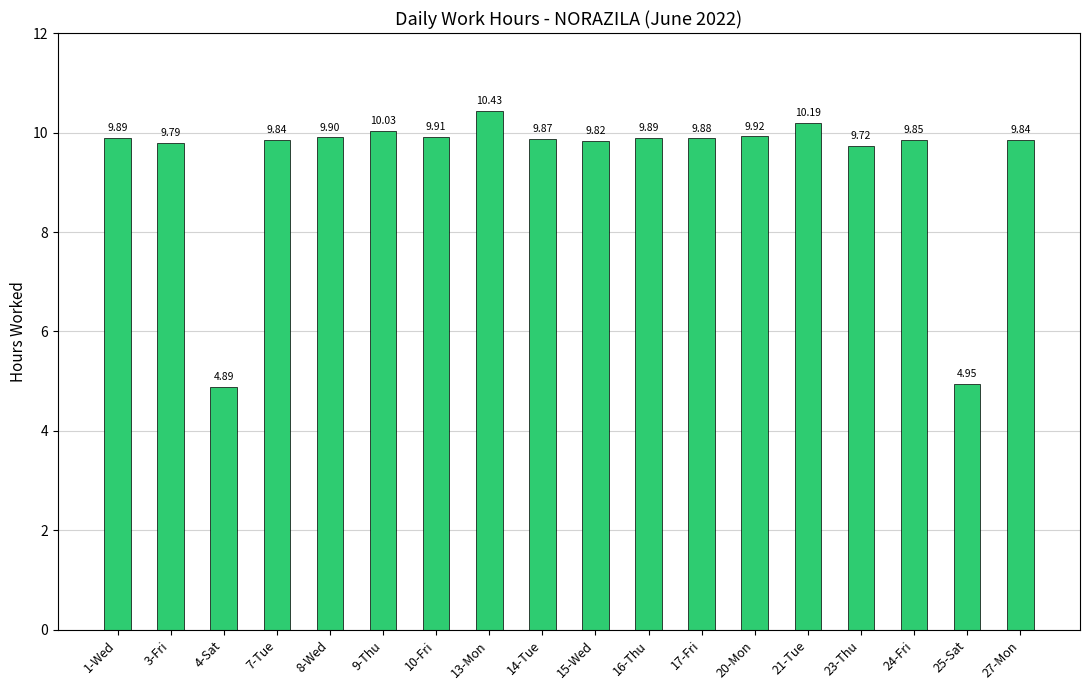

How many data points are less than 9?

2